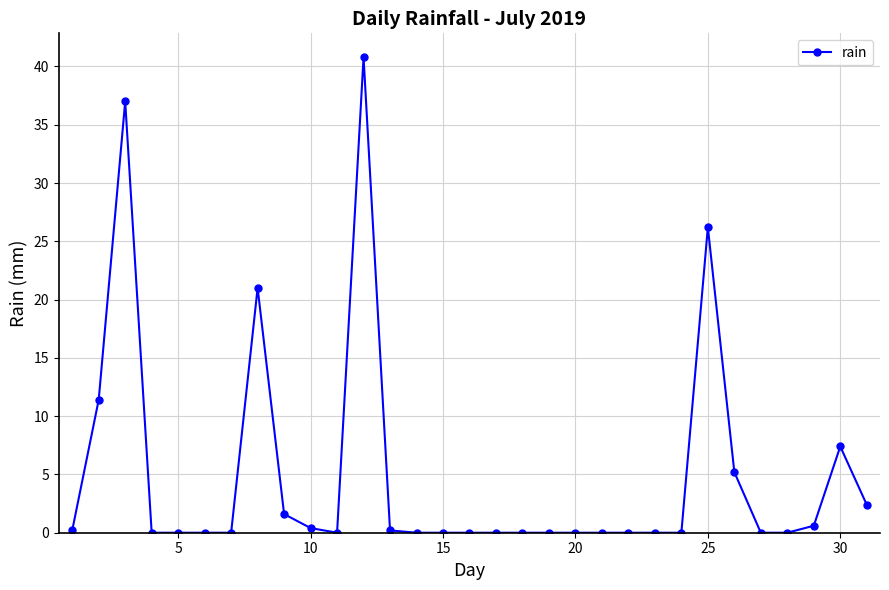

Reading right to left, list all the values displayed in this chart.

2.4	7.4	0.6	0.0	0.0	5.2	26.2	0.0	0.0	0.0	0.0	0.0	0.0	0.0	0.0	0.0	0.0	0.0	0.2	40.8	0.0	0.4	1.6	21.0	0.0	0.0	0.0	0.0	37.0	11.4	0.2